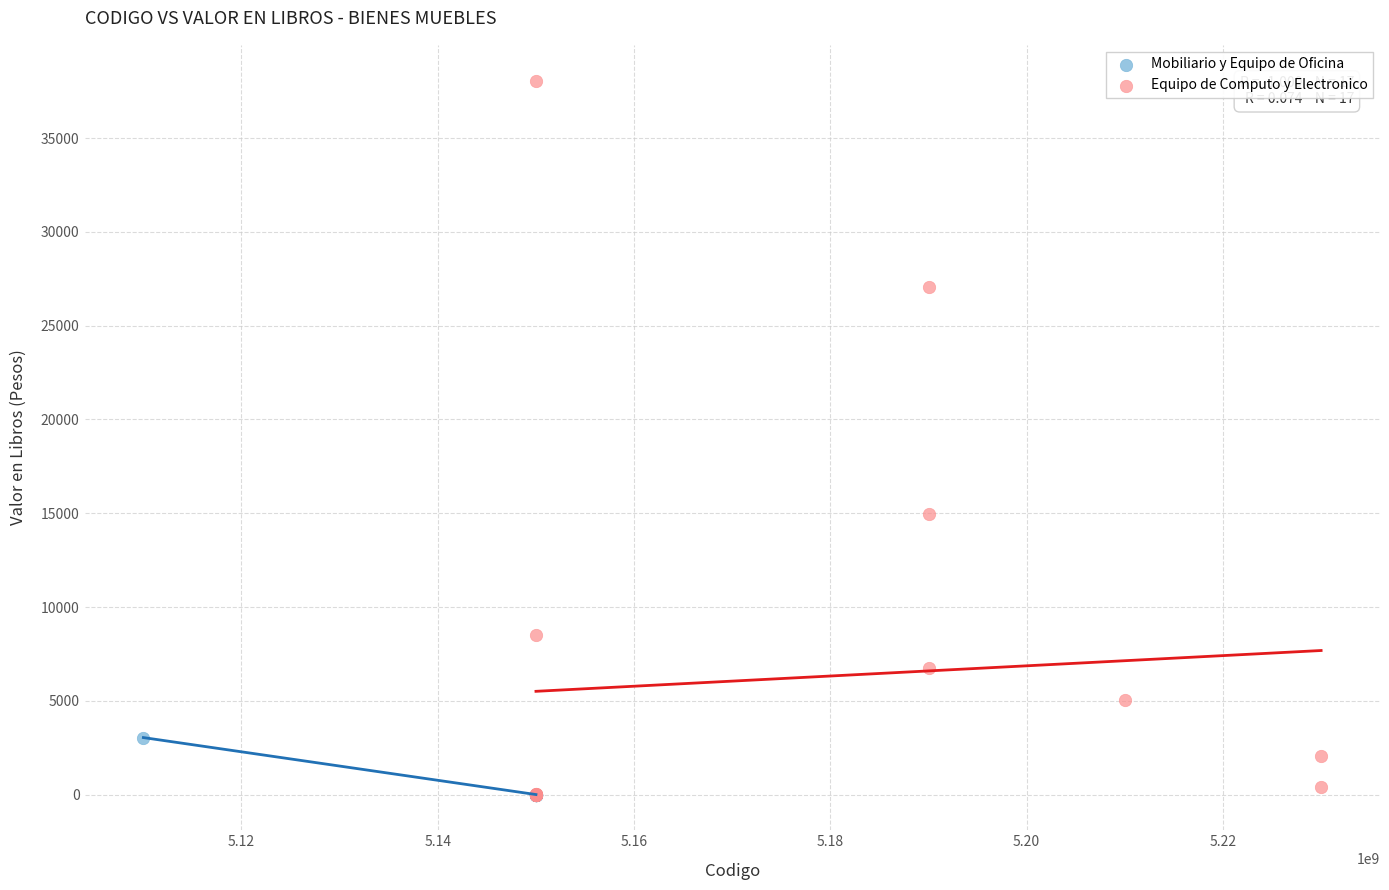

Which series has the widest spread of Y values?

Equipo de Computo y Electronico